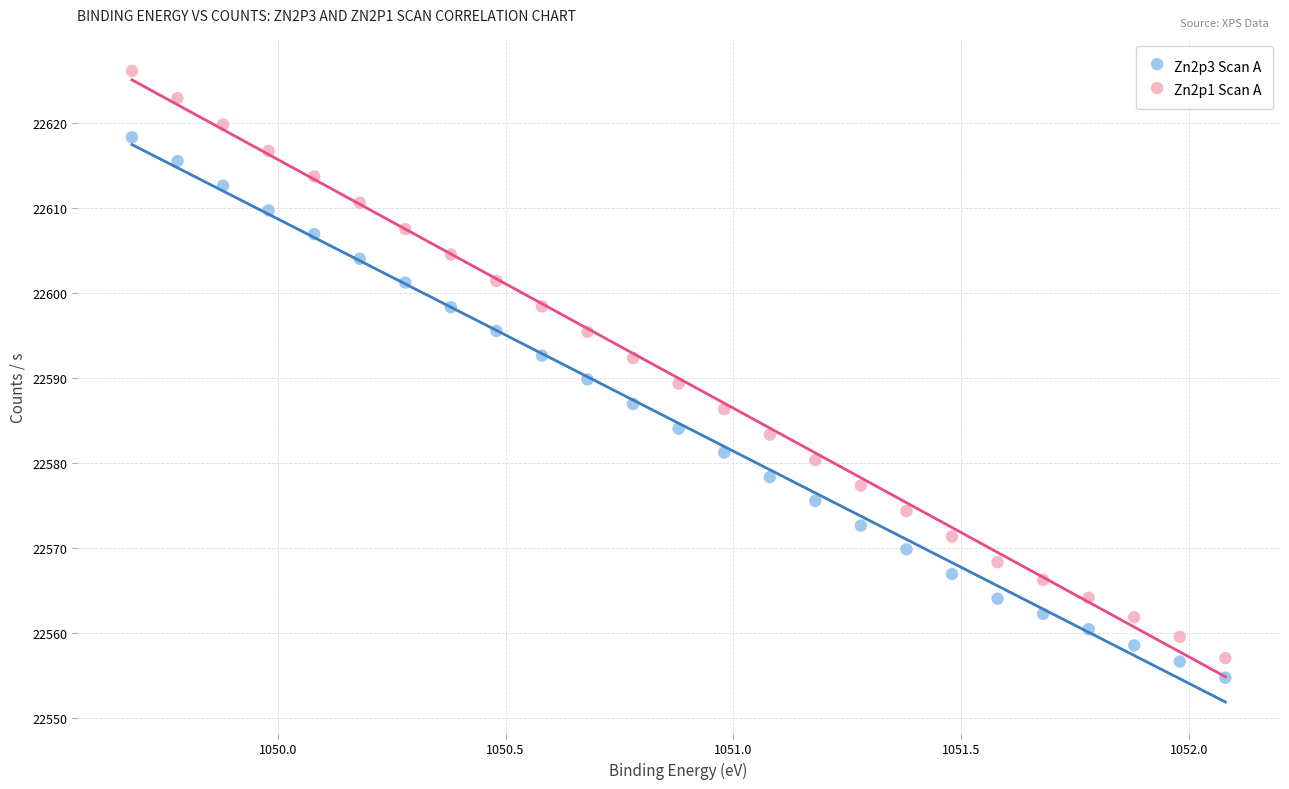

What are all the series names shown in the legend?

Zn2p3 Scan A, Zn2p1 Scan A